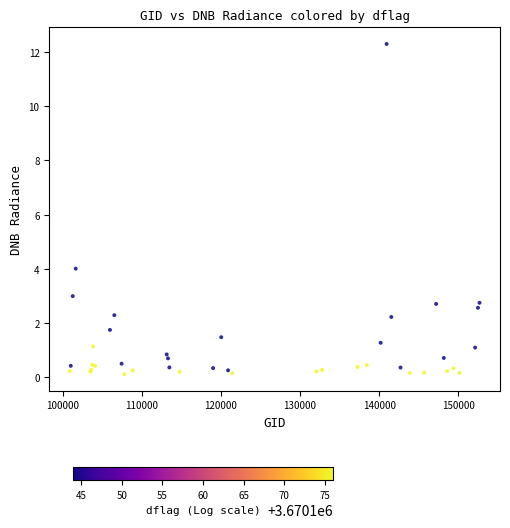

What Y value in the scatter plot is closest to 6?

4.0